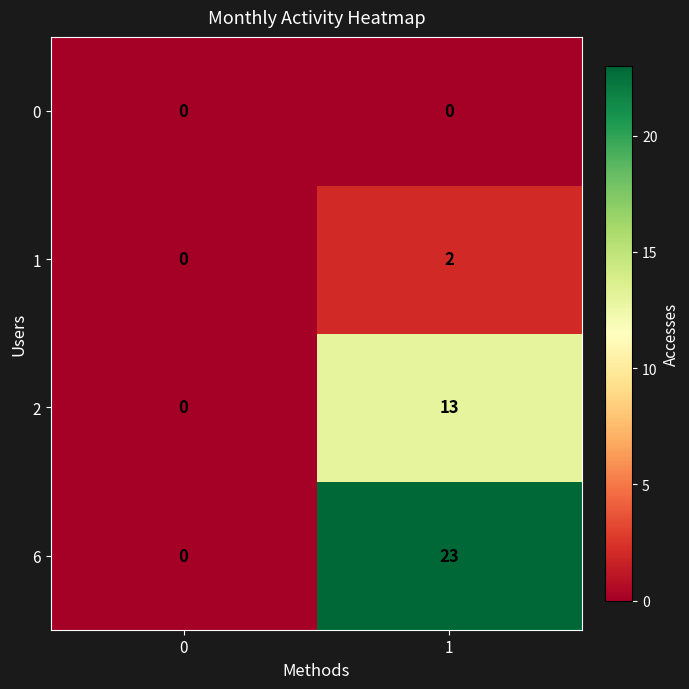

The value of 6 at 1 is 23. True or false?

True